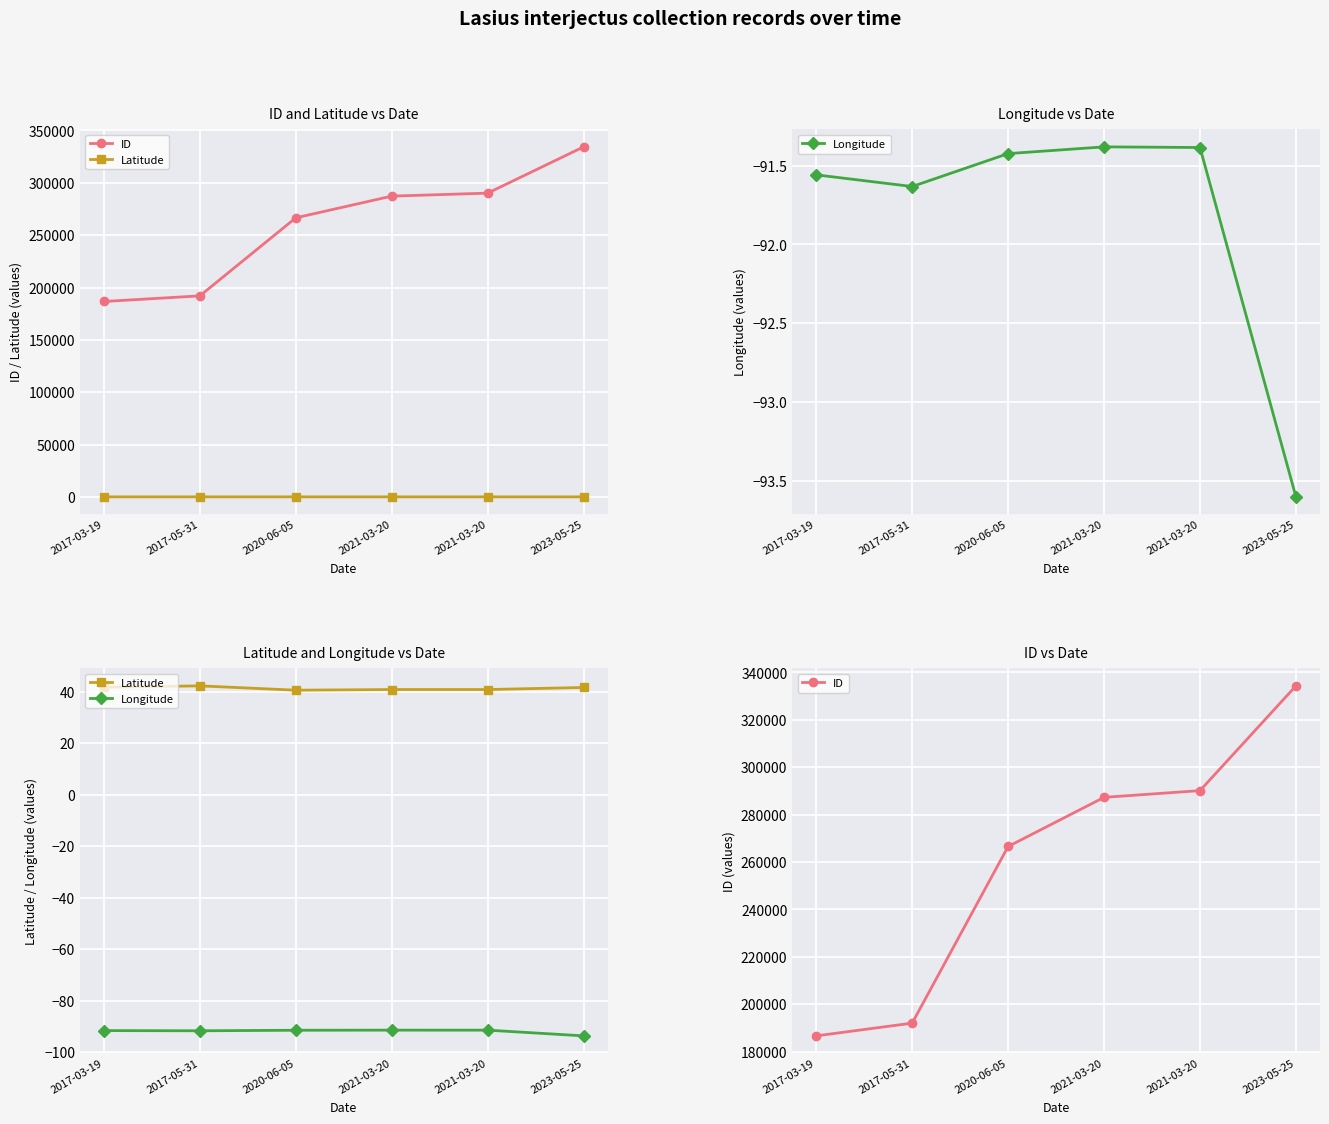

Read the ID value at 2017-05-31.

192017.0